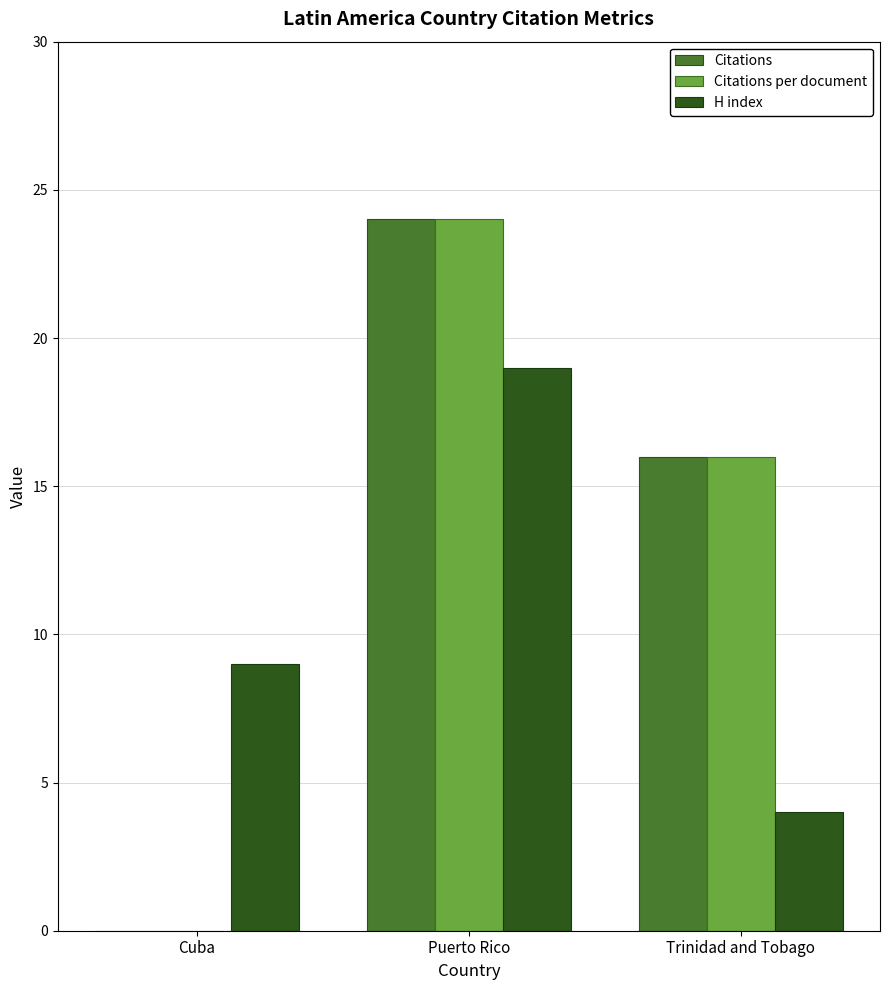

Reading left to right, extract all data points from this chart.

Citations: Cuba=0	Puerto Rico=24	Trinidad and Tobago=16
Citations per document: Cuba=0	Puerto Rico=24	Trinidad and Tobago=16
H index: Cuba=9	Puerto Rico=19	Trinidad and Tobago=4